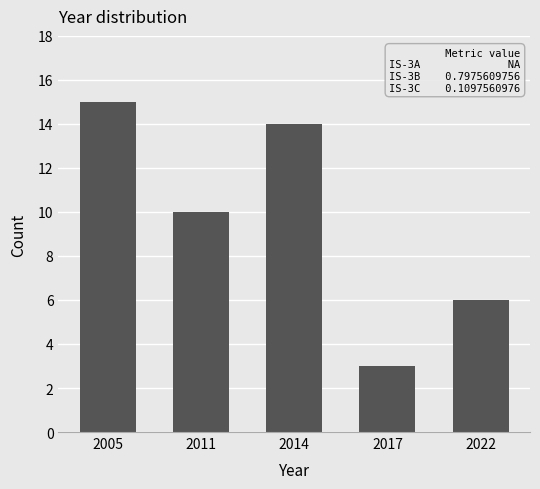

Reading left to right, extract all data points from this chart.

2005=15	2011=10	2014=14	2017=3	2022=6